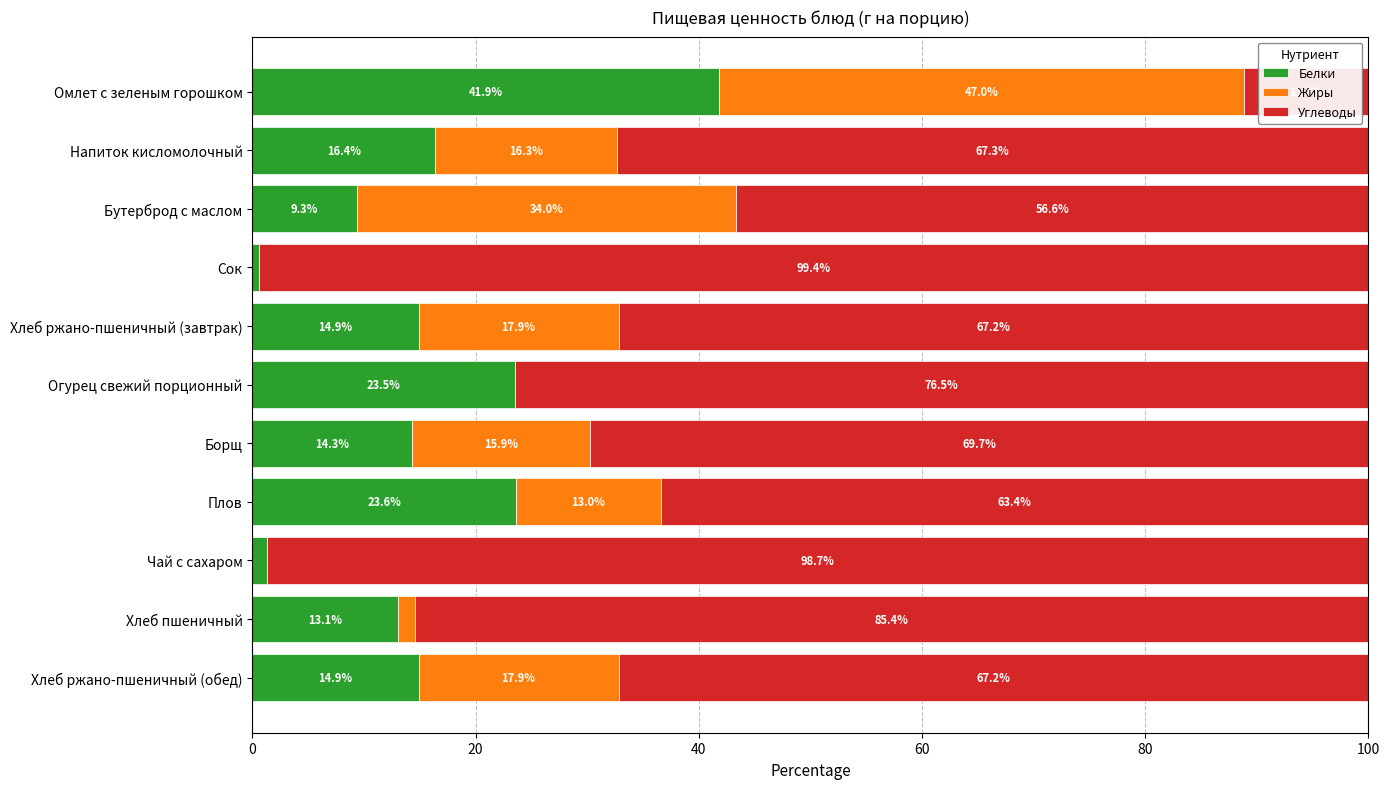

The Белки series shows 5.5 at Бутерброд с маслом. True or false?

False